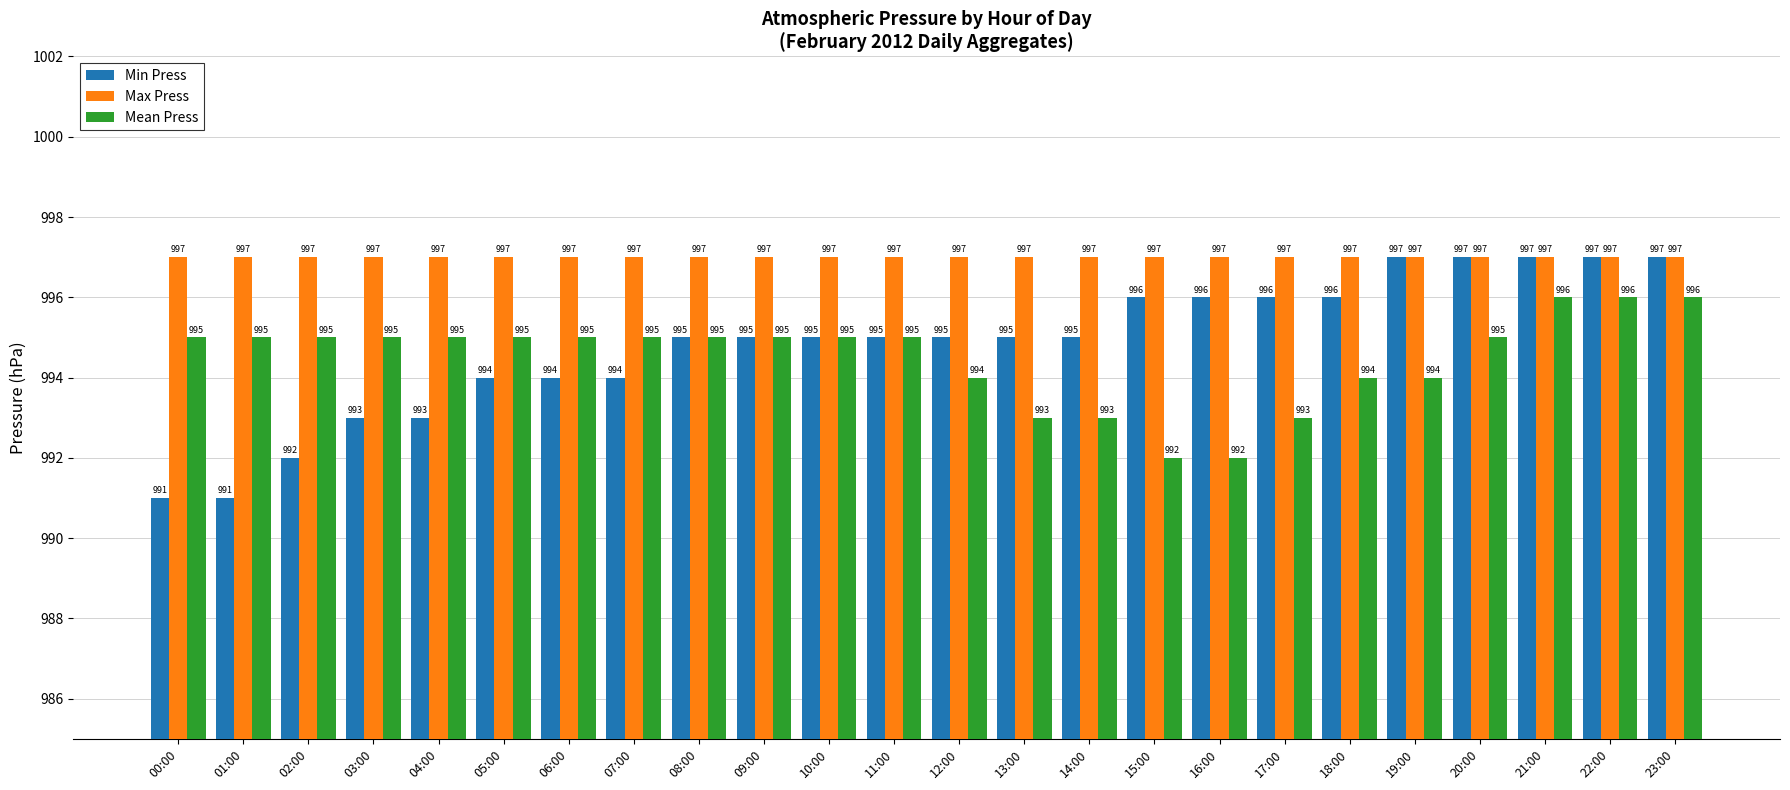

Is it true that Min Press equals 395 at 05:00?

False